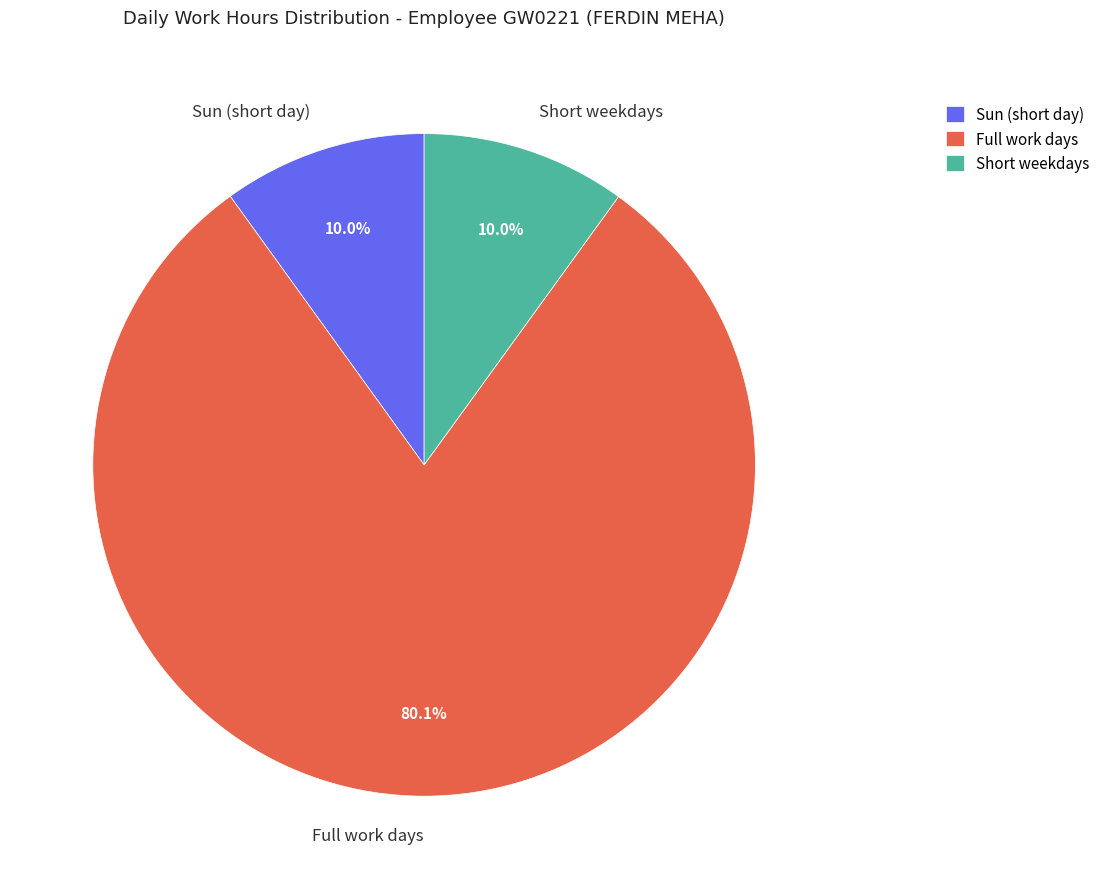

Is the sum of Full work days and Sun (short day) greater than half?

Yes